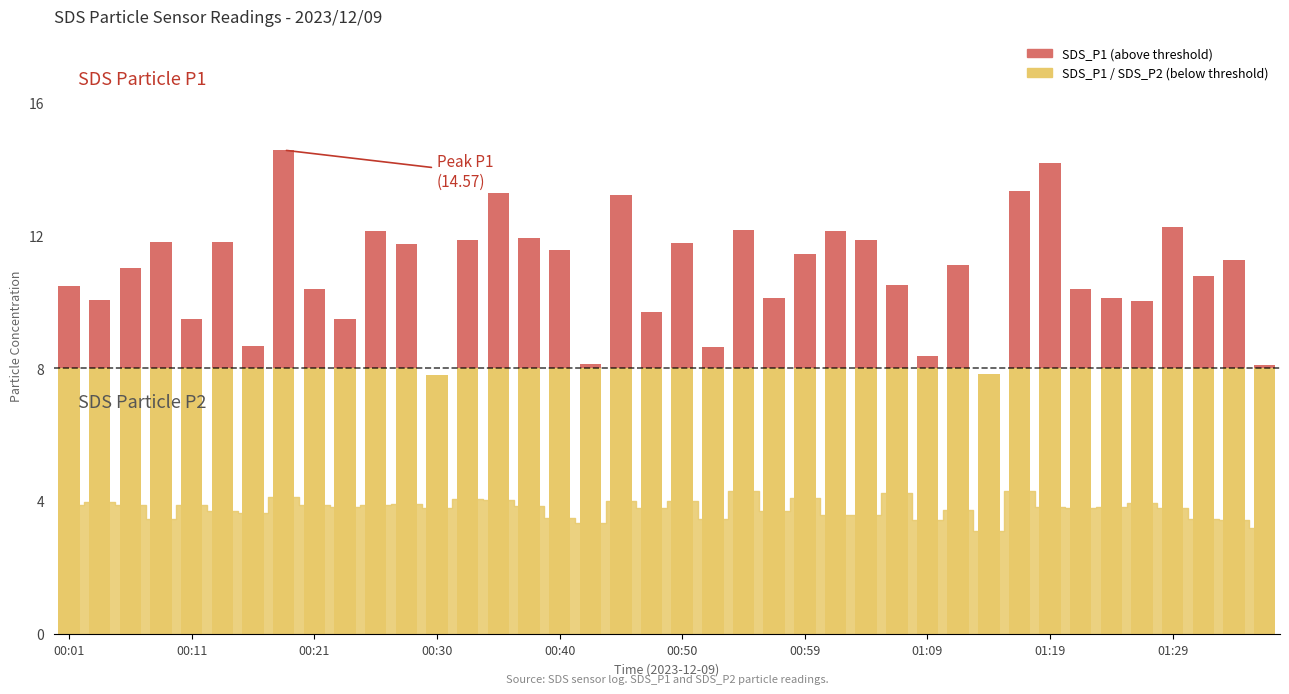

Which series changed the most between 00:13 and 00:21?

SDS_P1